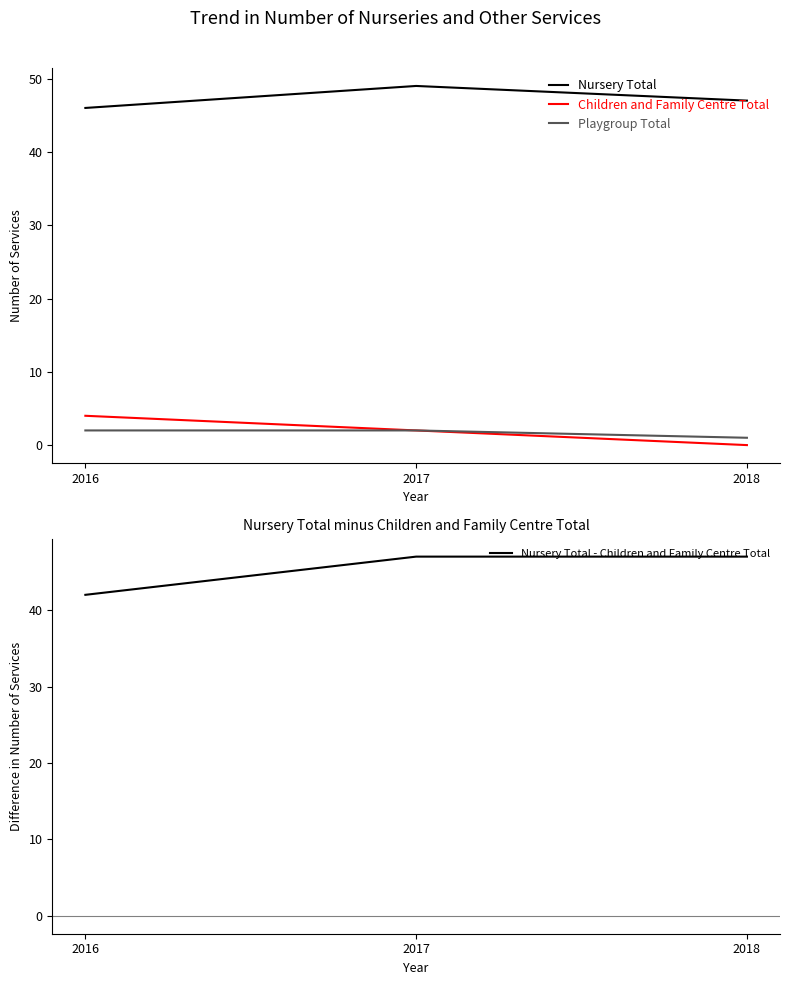

Between 2017 and 2018, which series saw the biggest shift?

Nursery Total